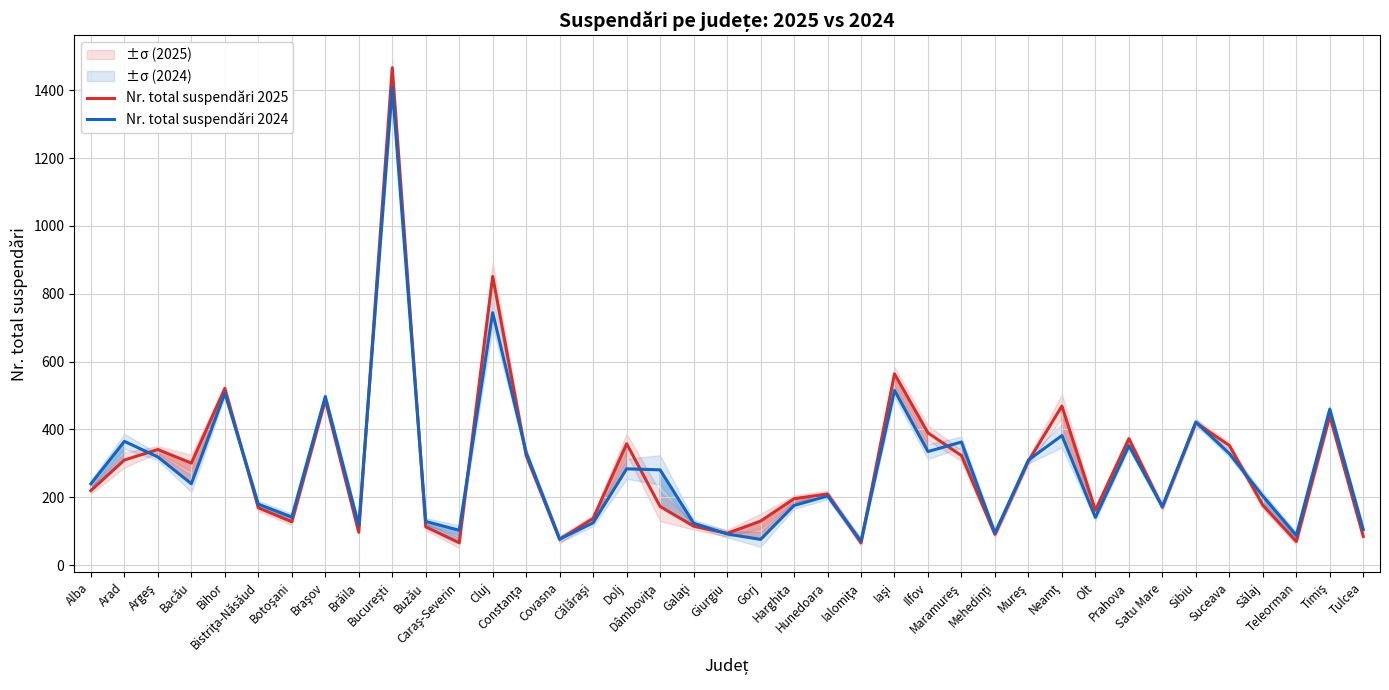

Between Hunedoara and Bacău, which is larger?

Bacău